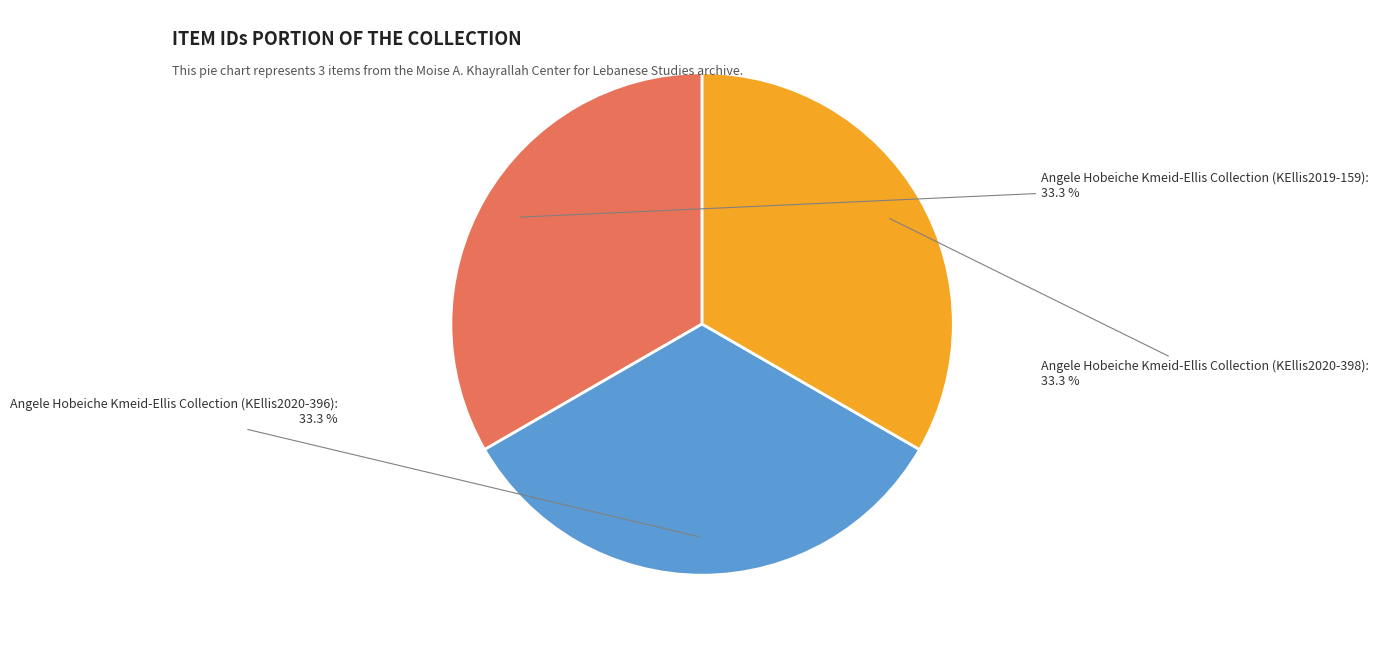

Does any single category account for the majority?

No